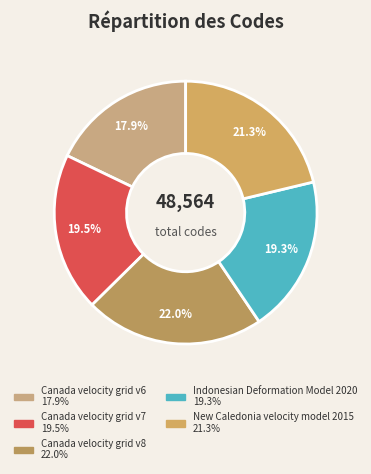

To the nearest percent, what is the difference between the Canada velocity grid v6 and Canada velocity grid v7 slice percentages?

2%